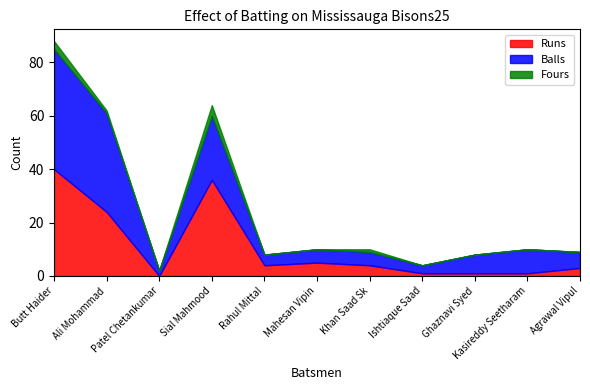

True or false: Runs and Fours intersect in this chart.

False